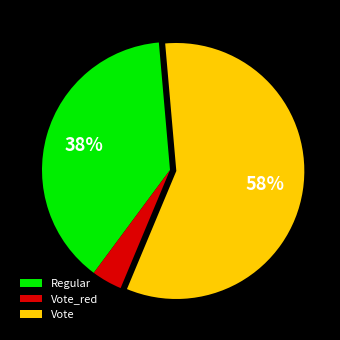

Rank the categories by value from lowest to highest.

Vote_red, Regular, Vote